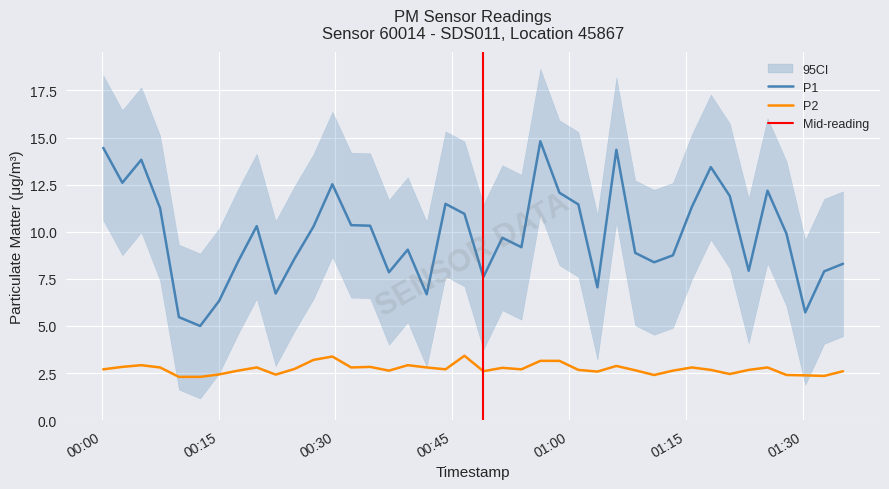

Rank the series by their average value, from lowest to highest.

P2, P1